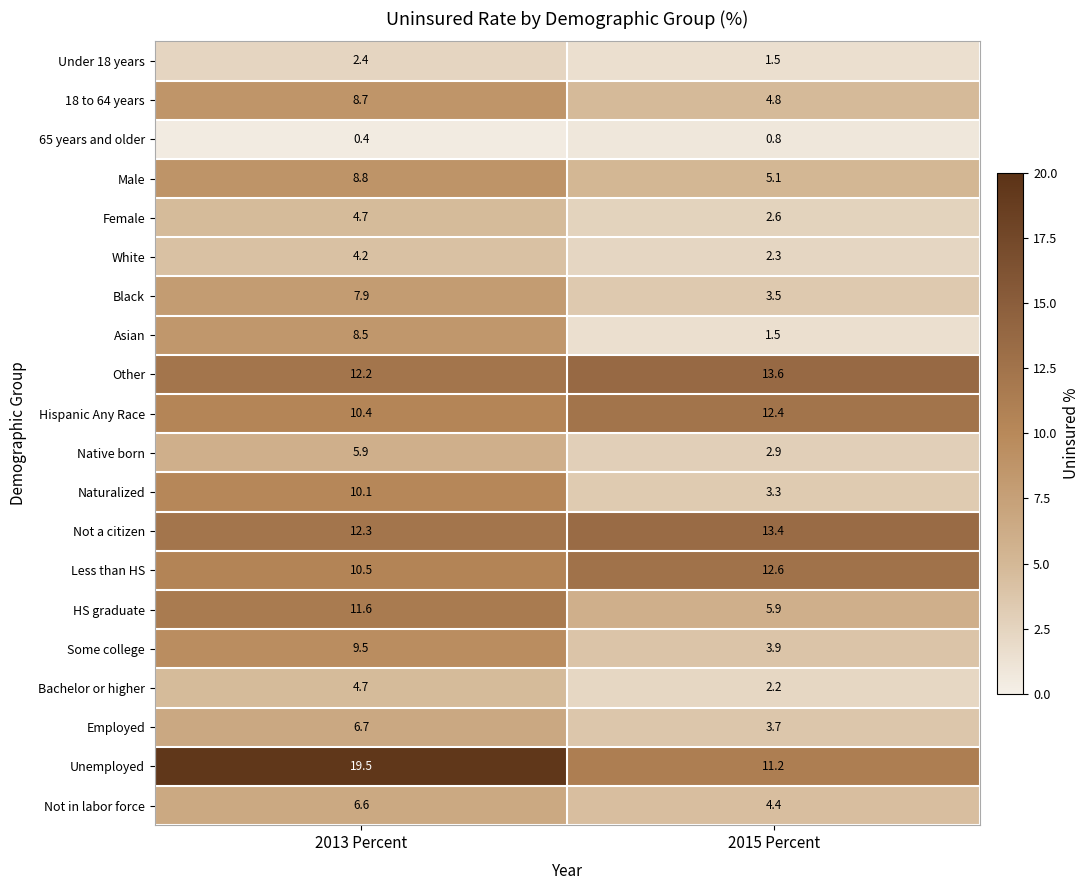

At which label is Under 18 years closest to 1?

2015 Percent